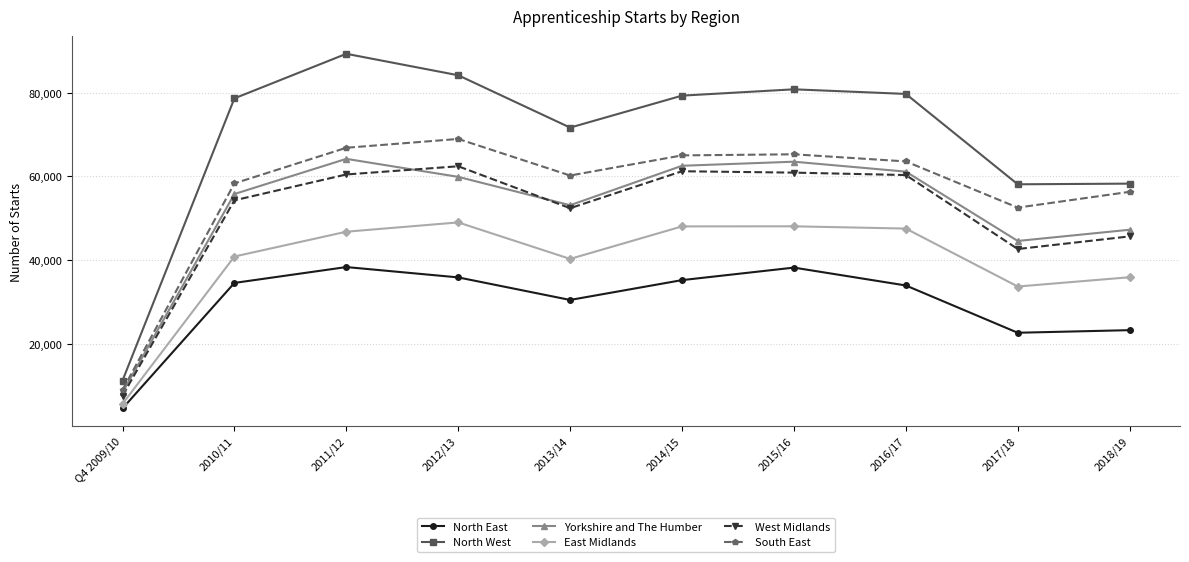

True or false: North East has more than 2 interior local peaks.

False